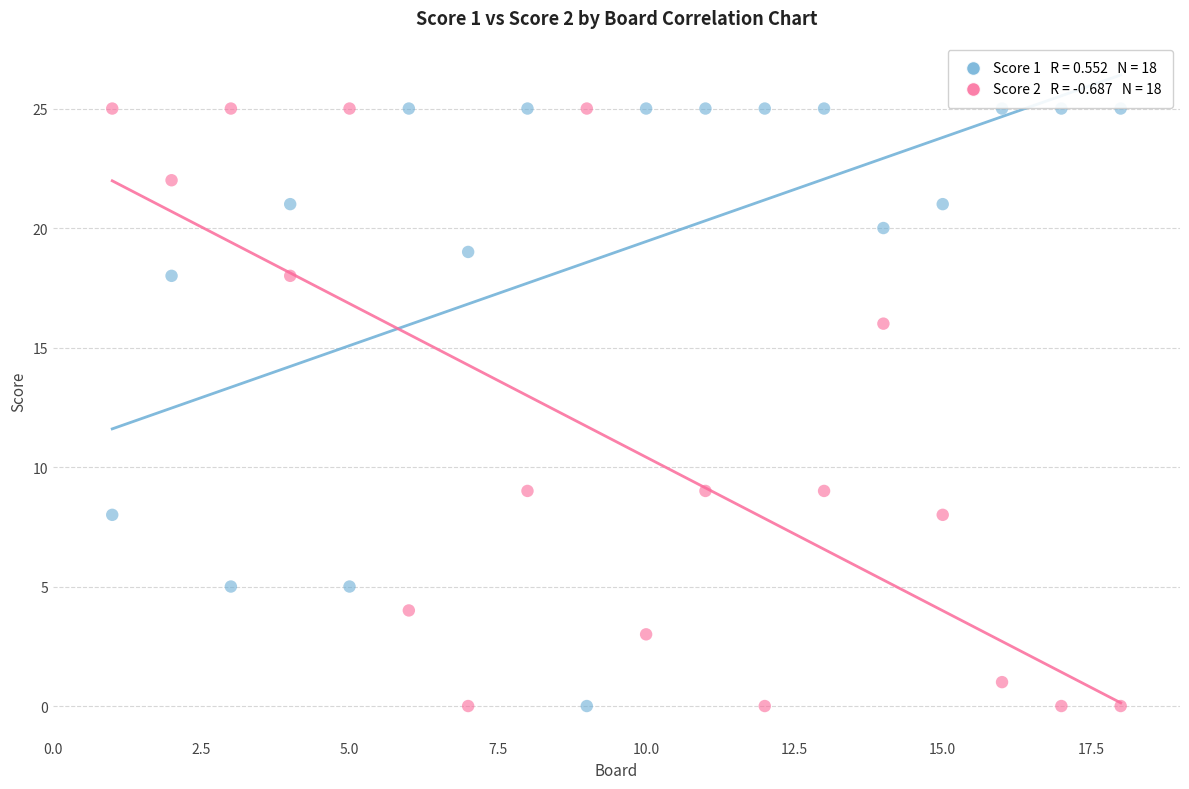

Across all data points, what is the range of X values (max minus min)?

17